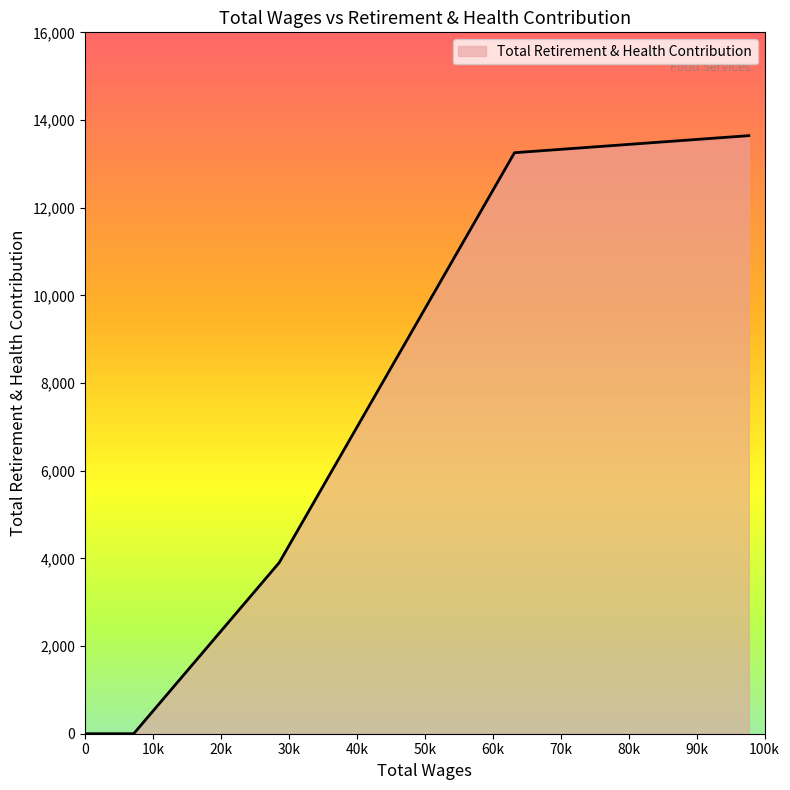

What is the difference between the maximum and minimum values?

13643